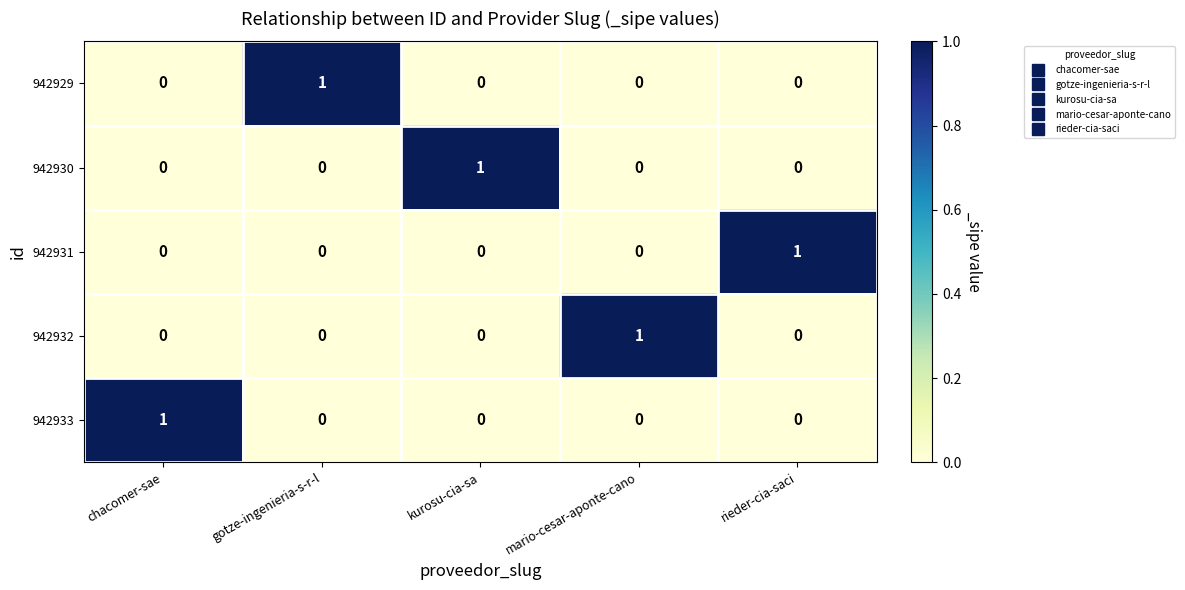

True or false: 942933 has a value of 0 at gotze-ingenieria-s-r-l.

True